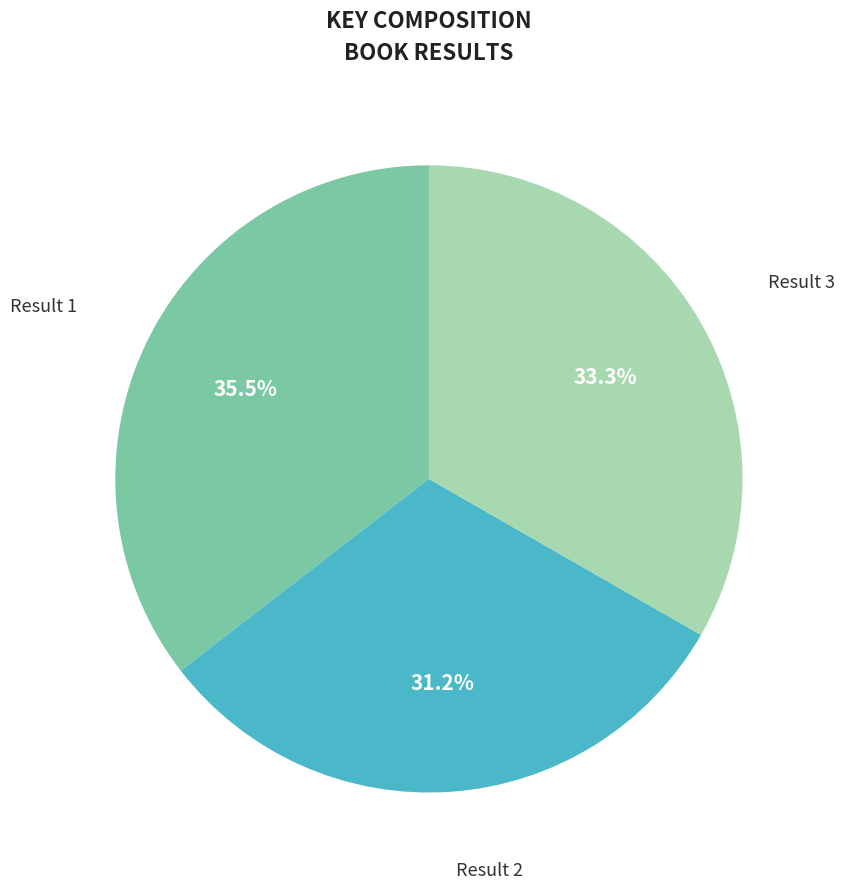

Is there any slice that represents more than half of the pie?

No